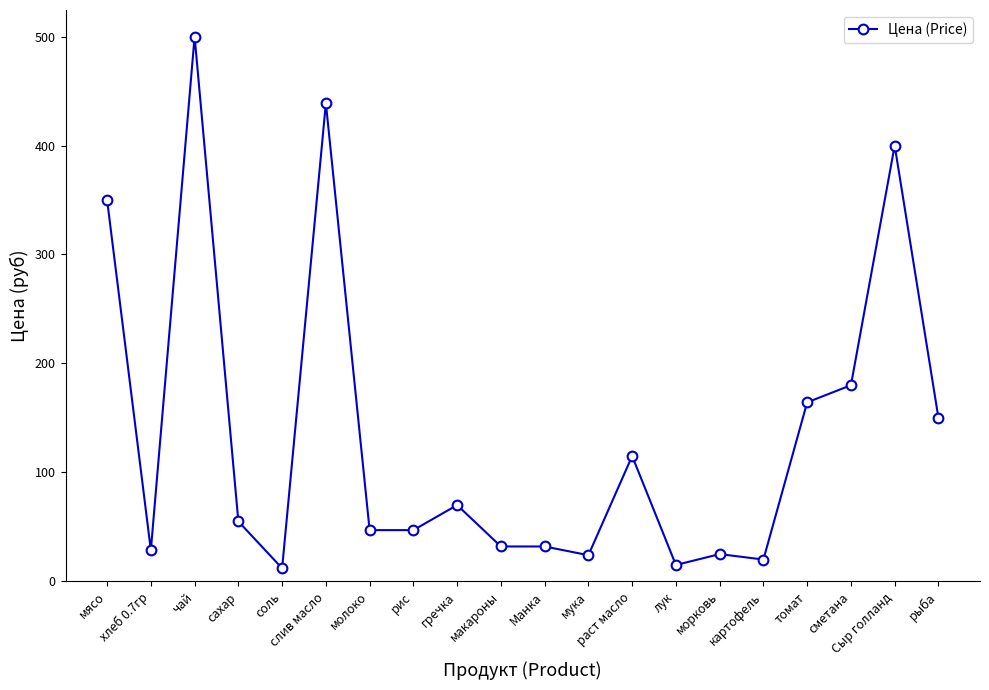

What is the sum of the values at Сыр голланд and сахар?

455.0